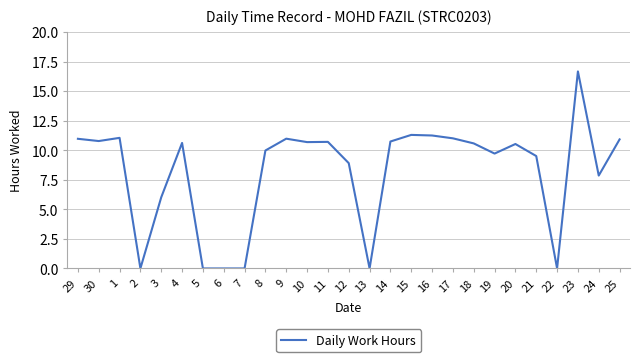

What is the change in value from 3 to 5?

-6.0